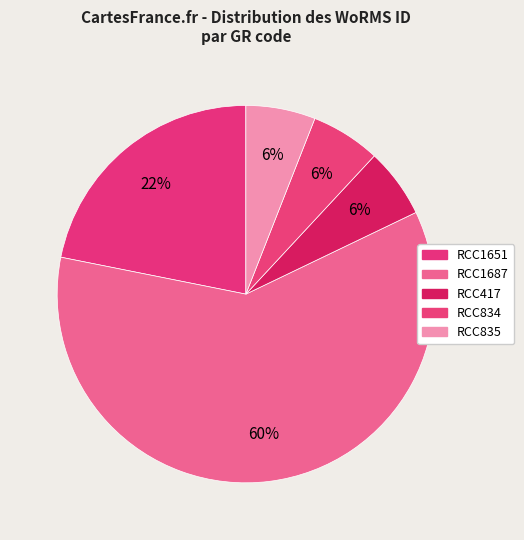

How many slices are in this pie chart?

5